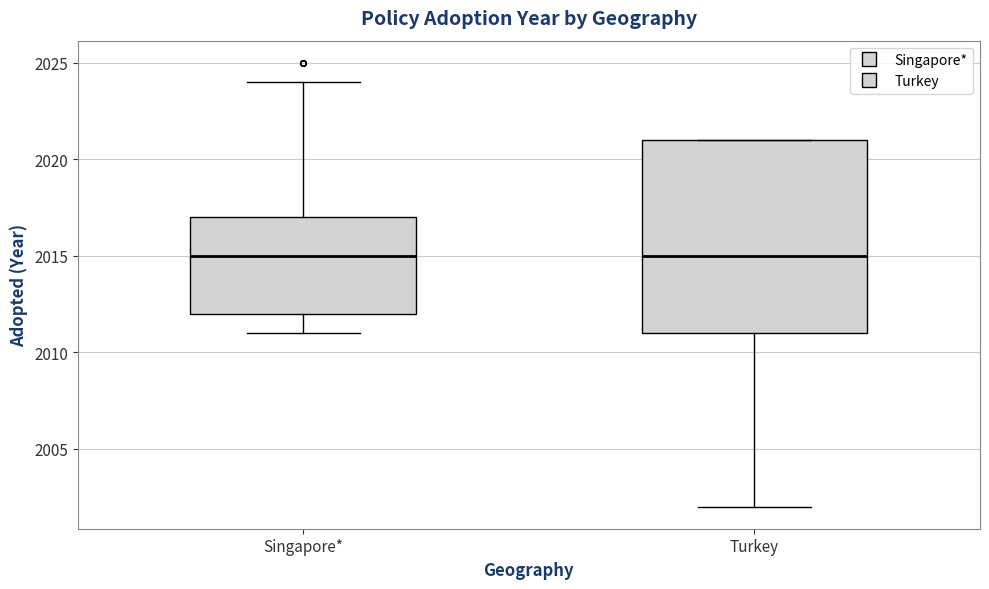

Where is the lower edge of the box for Singapore* on the y-axis? The values are not printed on the chart, so give them approximately, as read against the axis.

2012